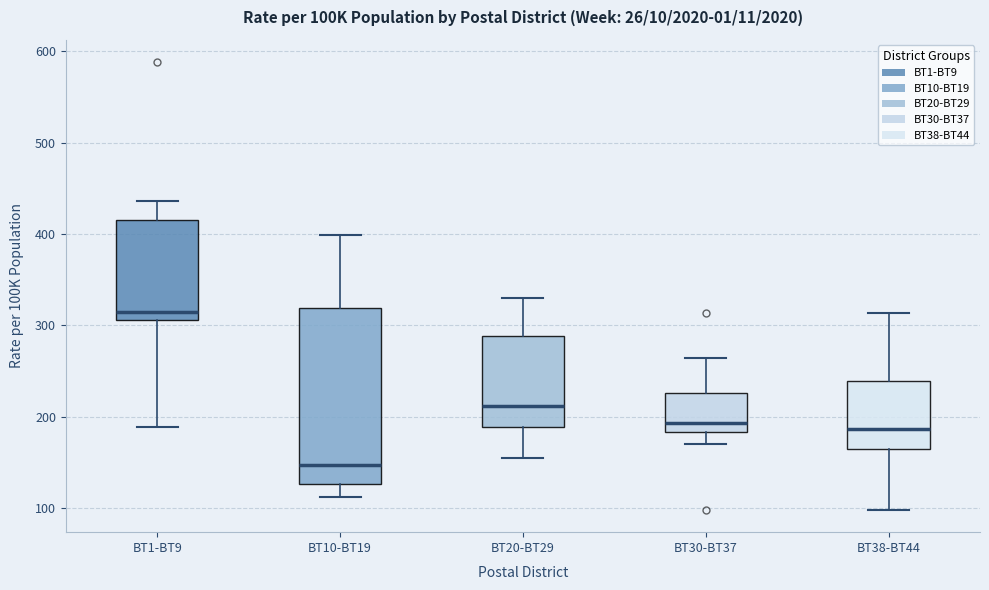

Reading left to right, transcribe this box plot: for each box, give where its median line is, the range the box spans, and where its two whiskers end, as read against the y-axis. The values are not printed on the chart, so give them approximately, as read against the axis.

BT1-BT9: median 320, box 310 to 410, whiskers 190 to 440
BT10-BT19: median 150, box 130 to 320, whiskers 110 to 400
BT20-BT29: median 210, box 190 to 290, whiskers 150 to 330
BT30-BT37: median 190, box 180 to 230, whiskers 170 to 260
BT38-BT44: median 190, box 170 to 240, whiskers 100 to 310